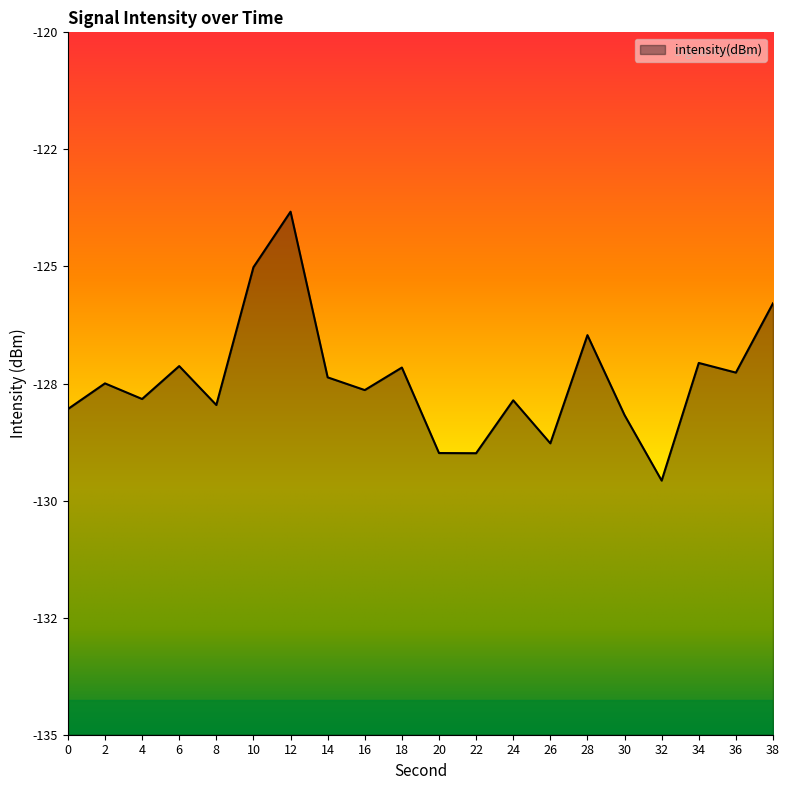

Where is the first local maximum?

2